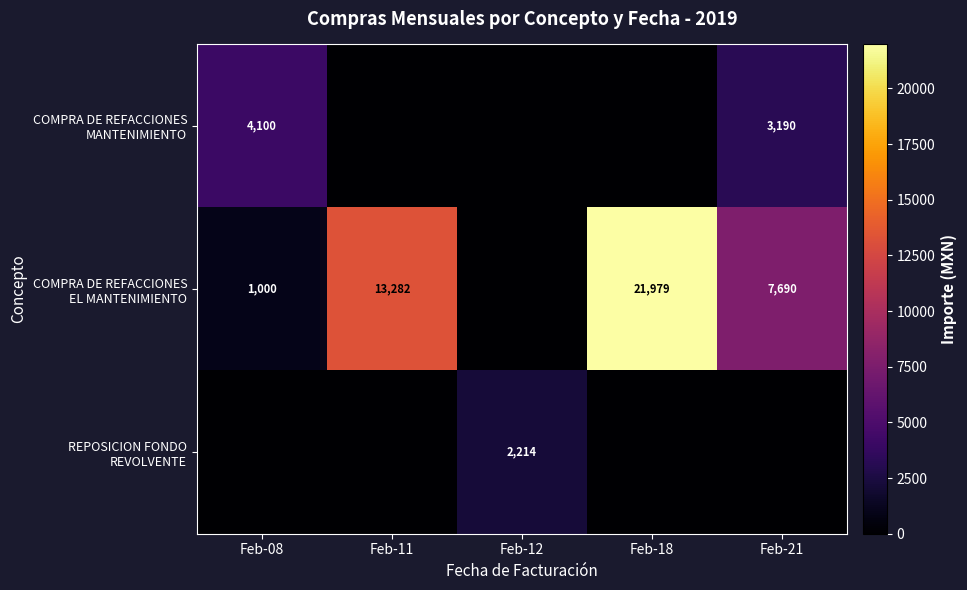

How many COMPRA DE REFACCIONES MANTENIMIENTO values are between 0 and 3190?

4